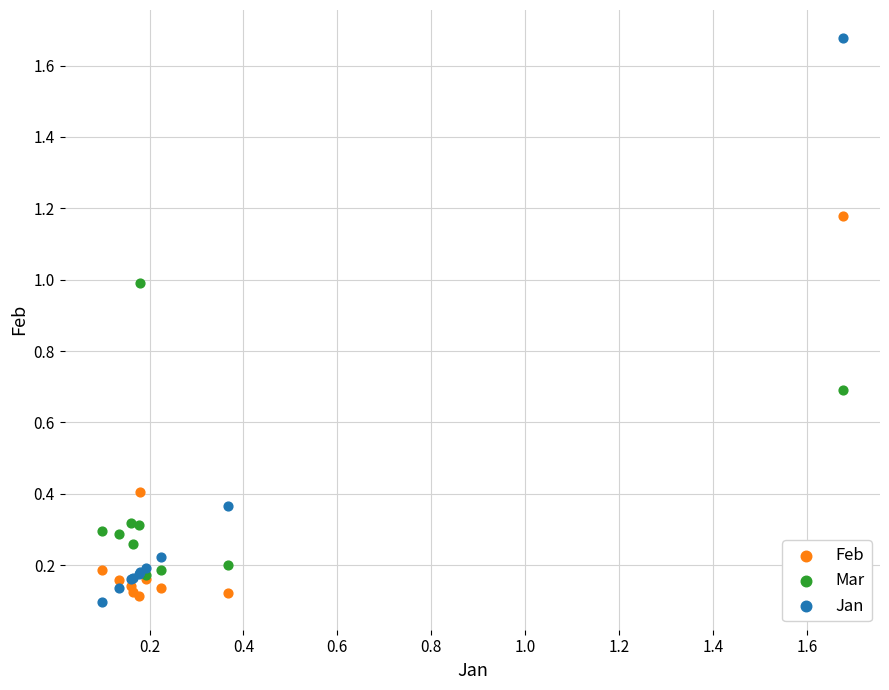

Which series reaches the maximum Y coordinate?

Jan